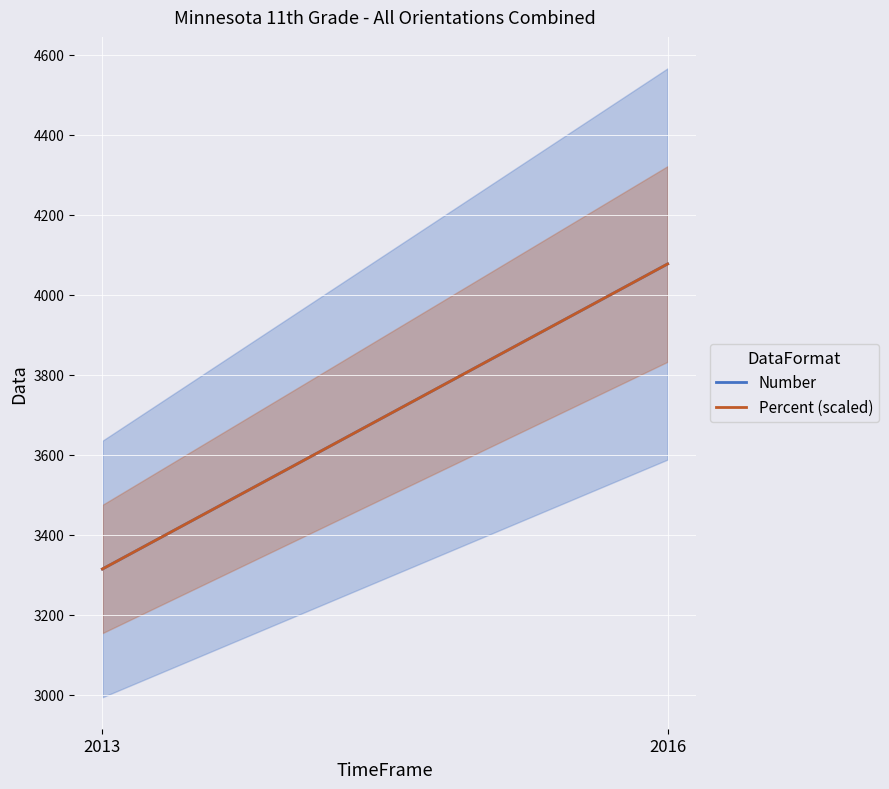

Reading left to right, list all the values displayed in this chart.

Number: 3314	4077
Percent (scaled): 3314	4077